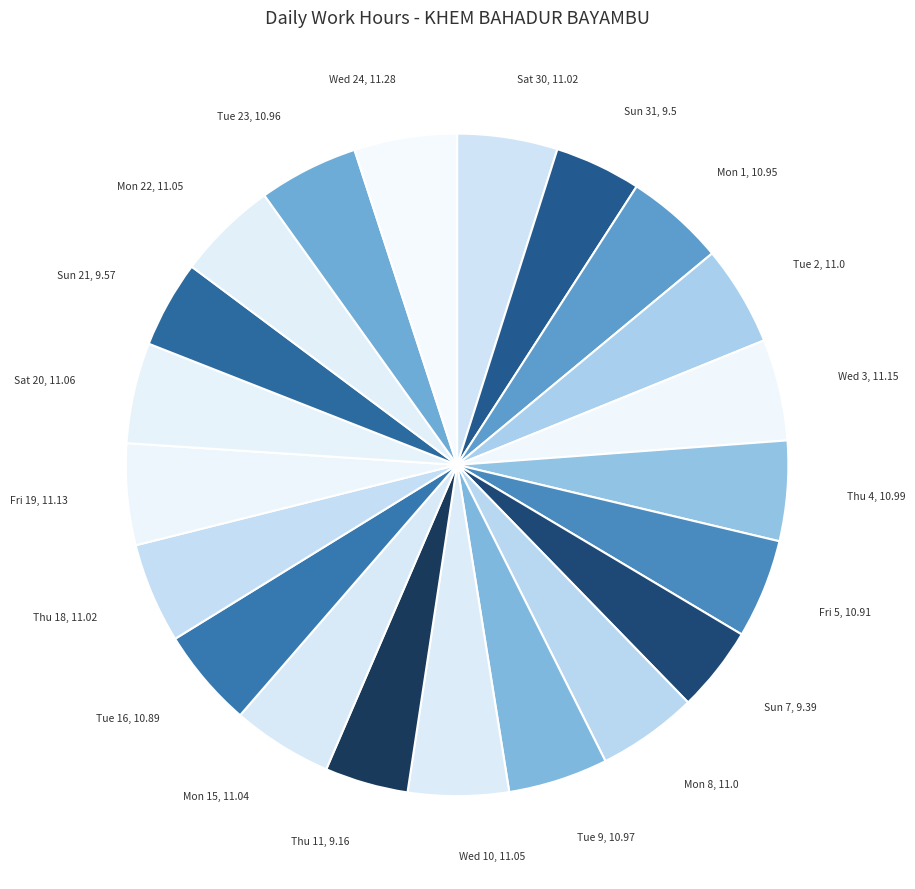

How many segments does this pie chart have?

21